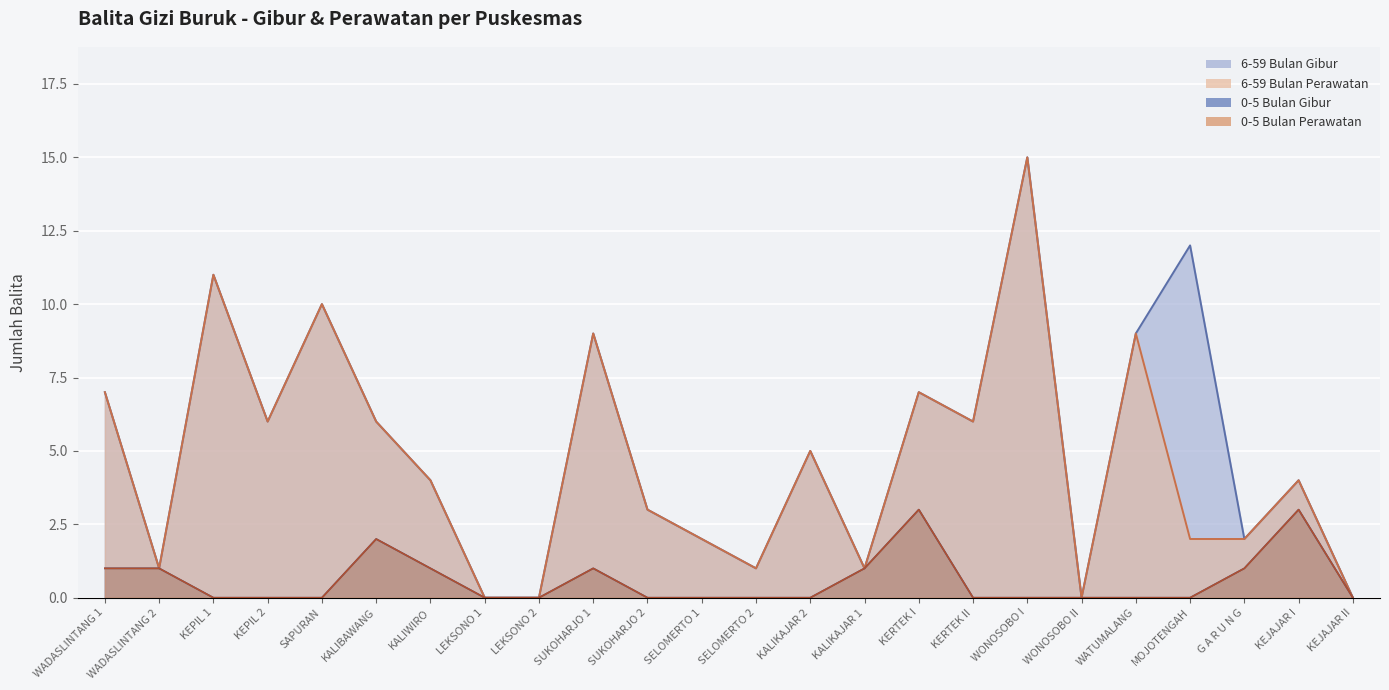

How many data points does each series have?

24